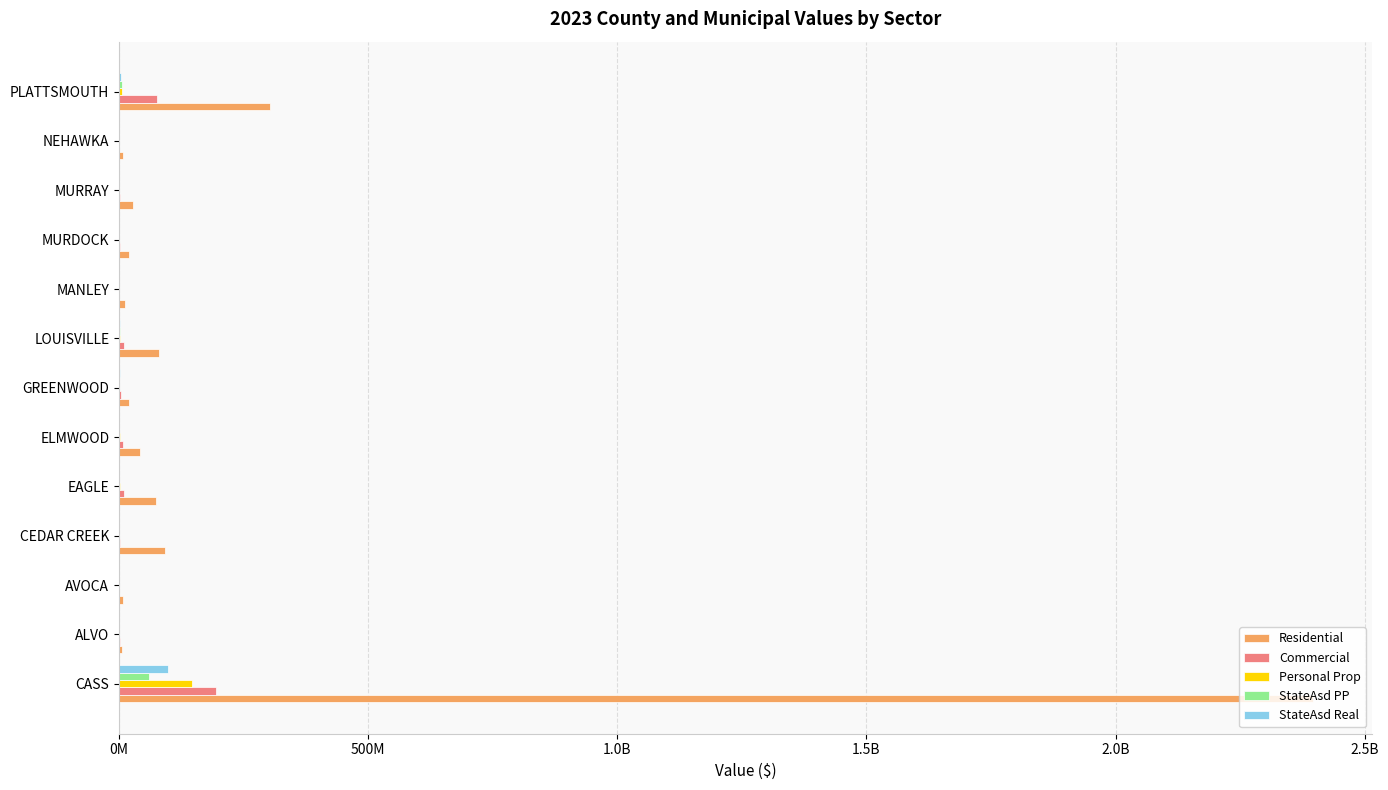

What are all the series names shown in the legend?

Residential, Commercial, Personal Prop, StateAsd PP, StateAsd Real